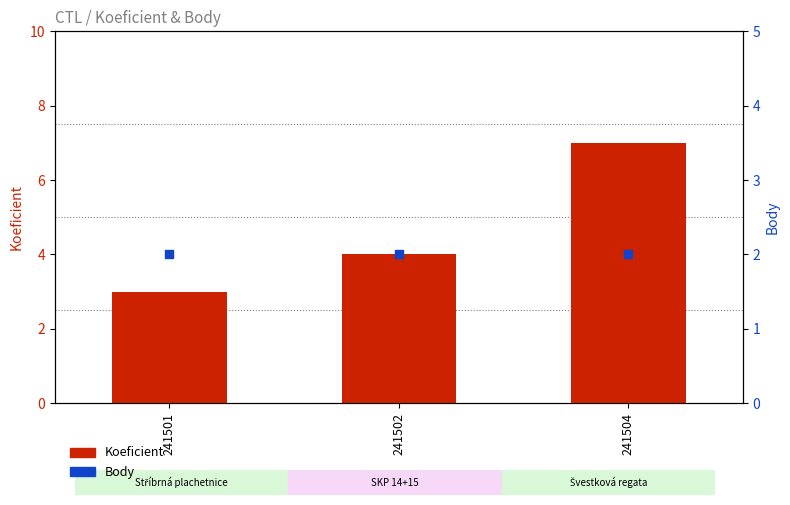

What is the total value across all series at 241504?

9